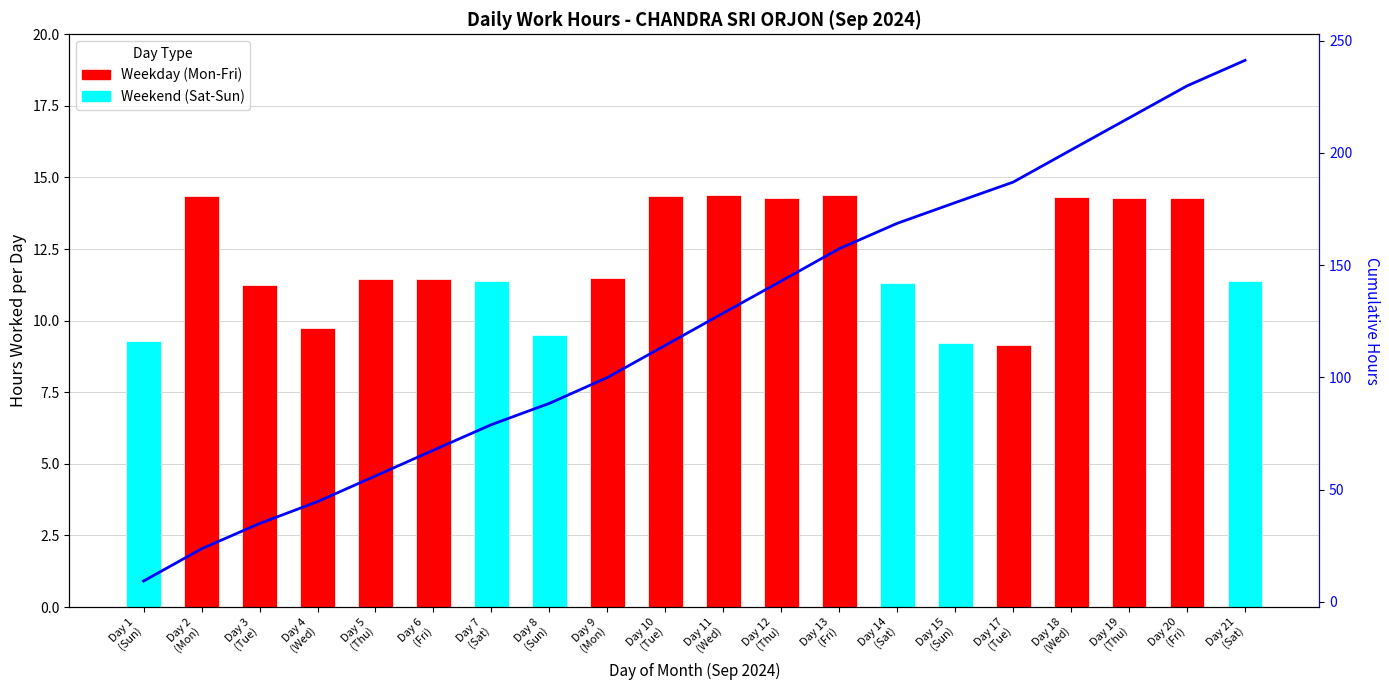

What is the sum of all values?

2468.7